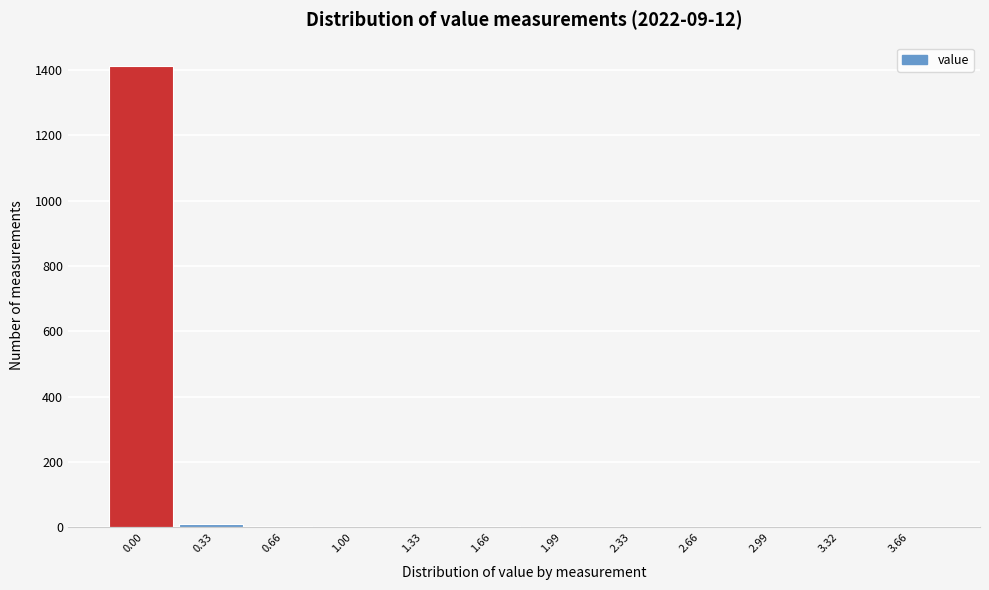

What is the greatest value displayed?

1413